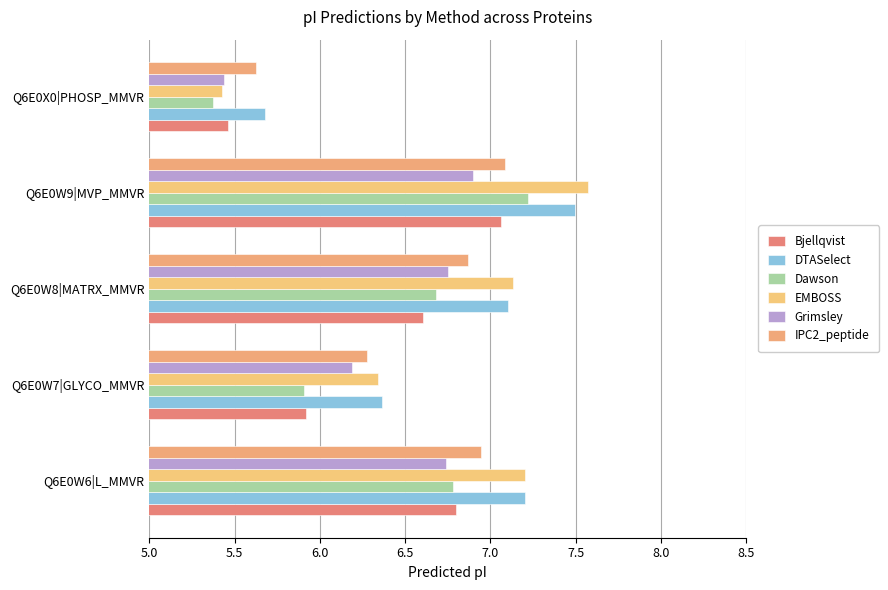

Count the number of data series in this chart.

6